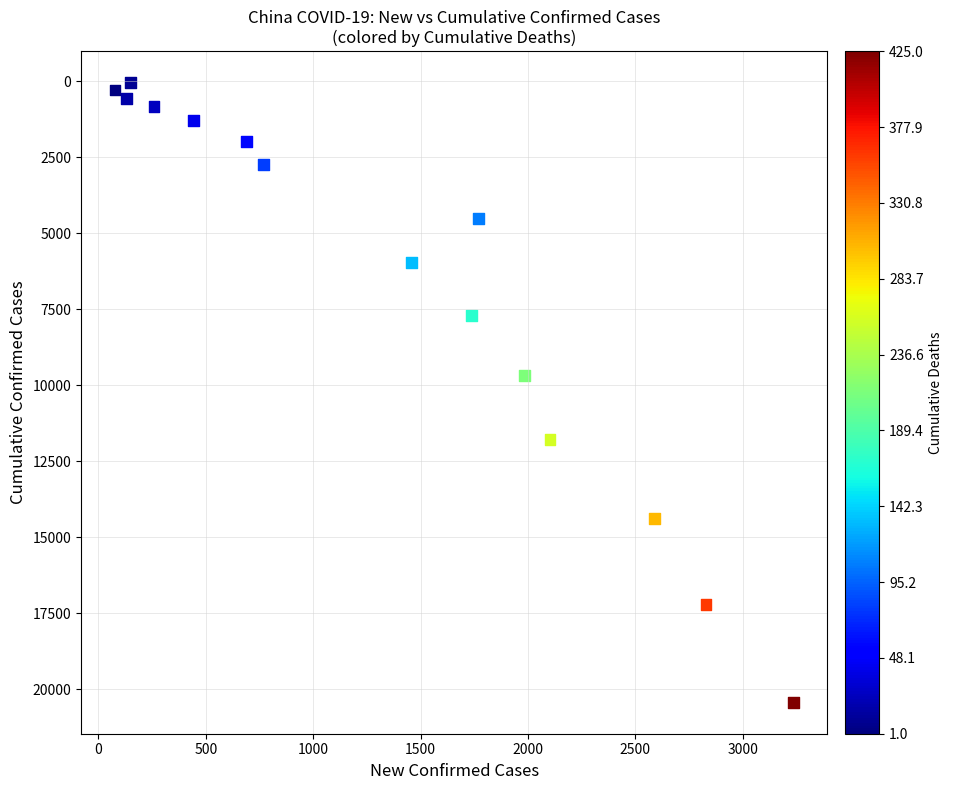

What is the range of X values (max minus min)?

3158